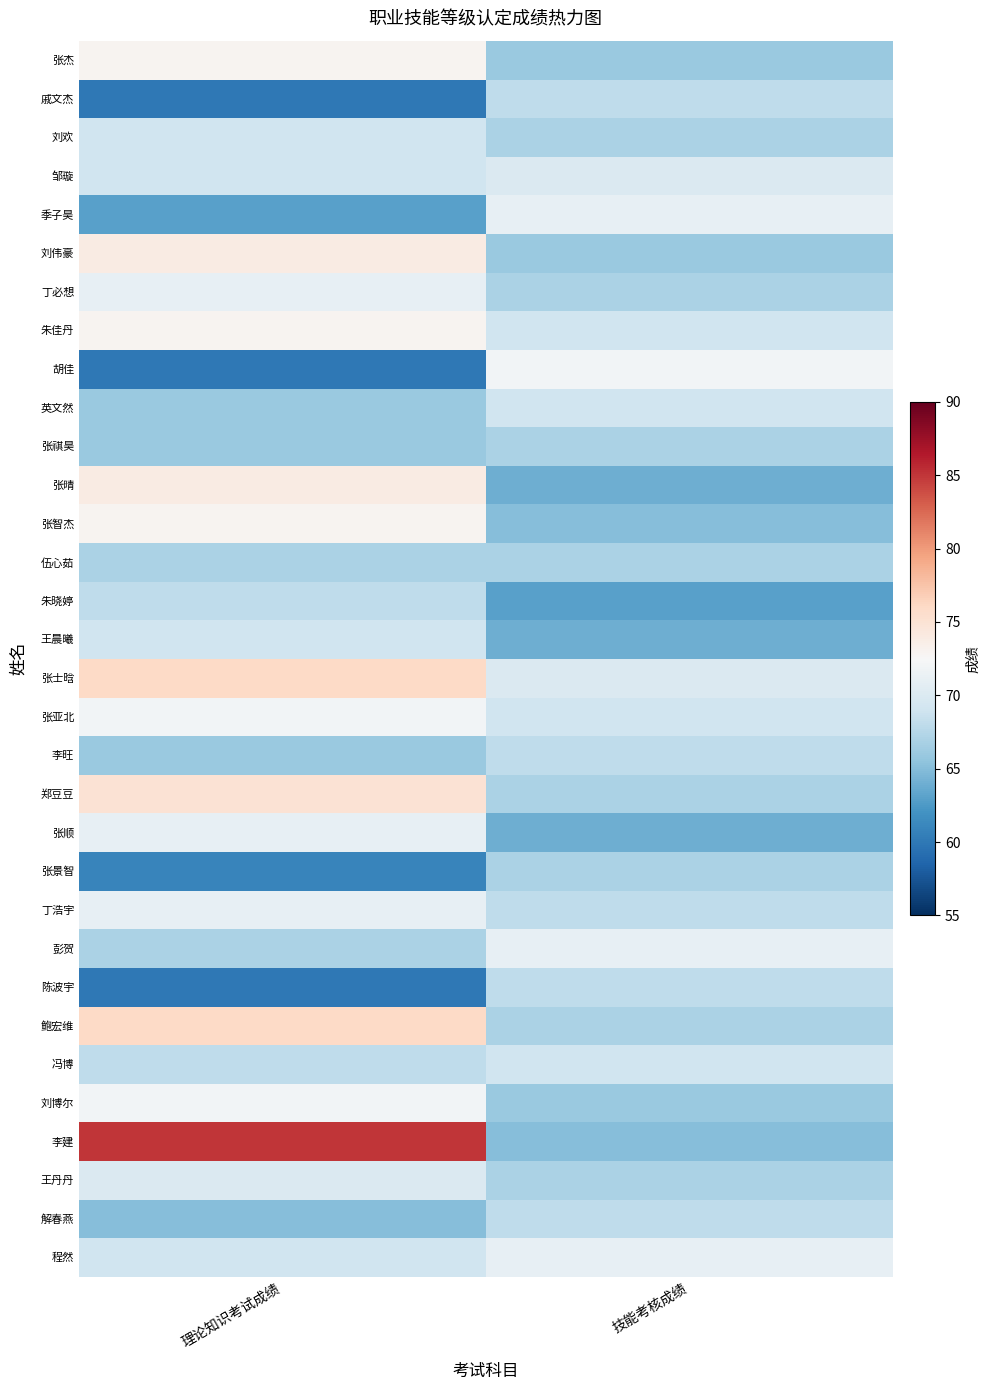

Reading right to left, what are all the values shown in this chart?

张杰: 技能考核成绩=66	理论知识考试成绩=73
戚文杰: 技能考核成绩=68	理论知识考试成绩=60
刘欢: 技能考核成绩=67	理论知识考试成绩=69
邹璇: 技能考核成绩=70	理论知识考试成绩=69
季子昊: 技能考核成绩=71	理论知识考试成绩=63
刘伟豪: 技能考核成绩=66	理论知识考试成绩=74
丁必想: 技能考核成绩=67	理论知识考试成绩=71
朱佳丹: 技能考核成绩=69	理论知识考试成绩=73
胡佳: 技能考核成绩=72	理论知识考试成绩=60
英文然: 技能考核成绩=69	理论知识考试成绩=66
张祺昊: 技能考核成绩=67	理论知识考试成绩=66
张晴: 技能考核成绩=64	理论知识考试成绩=74
张智杰: 技能考核成绩=65	理论知识考试成绩=73
伍心茹: 技能考核成绩=67	理论知识考试成绩=67
朱晓婷: 技能考核成绩=63	理论知识考试成绩=68
王晨曦: 技能考核成绩=64	理论知识考试成绩=69
张士晗: 技能考核成绩=70	理论知识考试成绩=76
张亚北: 技能考核成绩=69	理论知识考试成绩=72
李旺: 技能考核成绩=68	理论知识考试成绩=66
郑豆豆: 技能考核成绩=67	理论知识考试成绩=75
张顺: 技能考核成绩=64	理论知识考试成绩=71
张景智: 技能考核成绩=67	理论知识考试成绩=61
丁浩宇: 技能考核成绩=68	理论知识考试成绩=71
彭贺: 技能考核成绩=71	理论知识考试成绩=67
陈波宇: 技能考核成绩=68	理论知识考试成绩=60
鲍宏维: 技能考核成绩=67	理论知识考试成绩=76
冯博: 技能考核成绩=69	理论知识考试成绩=68
刘博尔: 技能考核成绩=66	理论知识考试成绩=72
李建: 技能考核成绩=65	理论知识考试成绩=85
王丹丹: 技能考核成绩=67	理论知识考试成绩=70
解春燕: 技能考核成绩=68	理论知识考试成绩=65
程然: 技能考核成绩=71	理论知识考试成绩=69